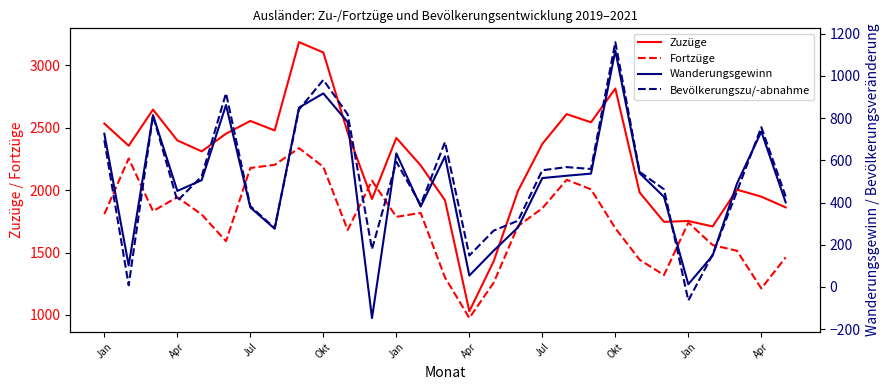

At Okt, list the series in order from smallest to largest.

Bevölkerungszu/-abnahme, Wanderungsgewinn, Fortzüge, Zuzüge